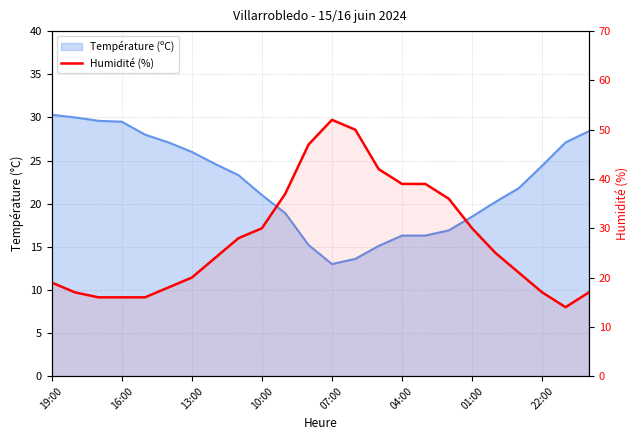

True or false: the data shows 17 at 22:00.

True